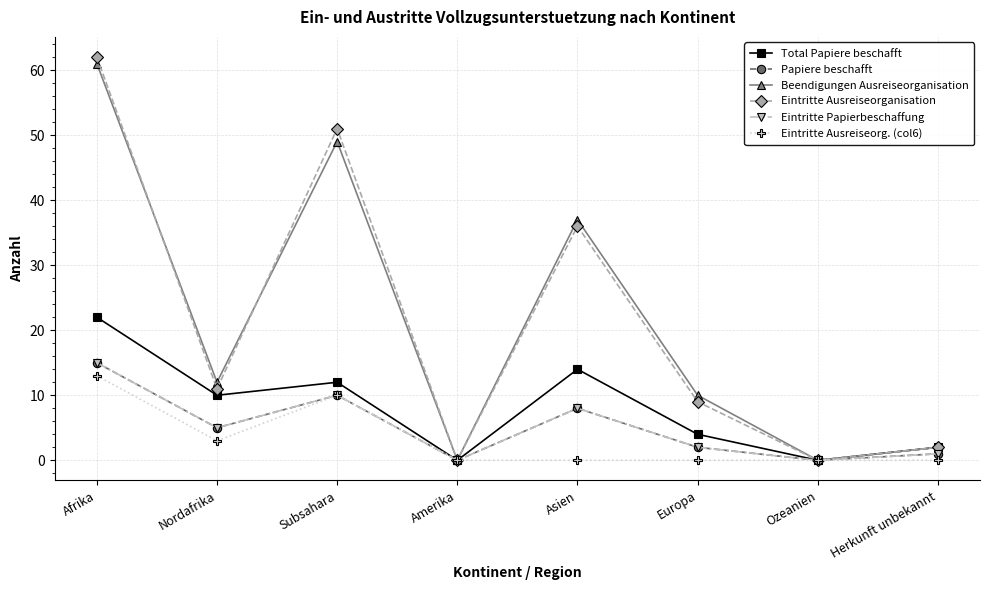

Is this an area chart (filled region under the line)?

No